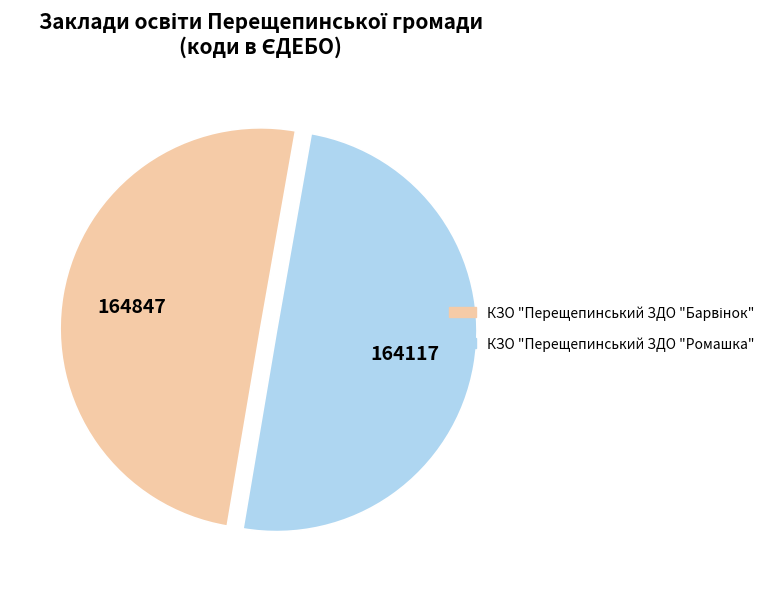

The КЗО "Перещепинський ЗДО "Ромашка" slice represents 50% of the pie. True or false?

True